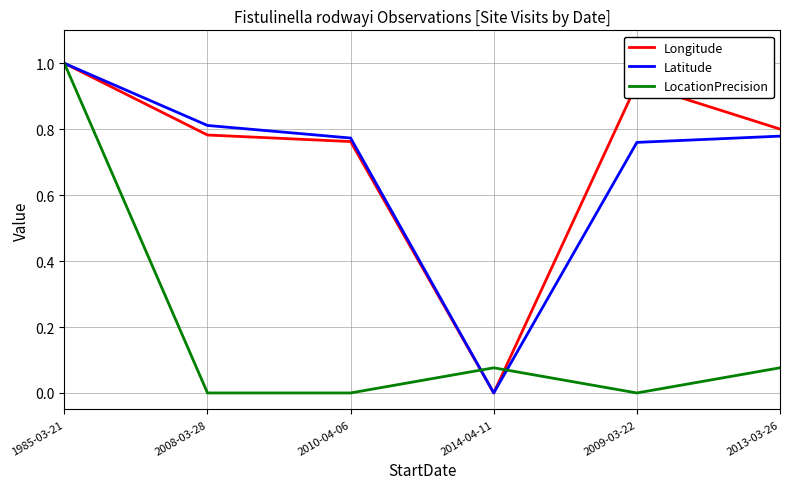

What is the spread (max minus min) of values at 2013-03-26?

0.7